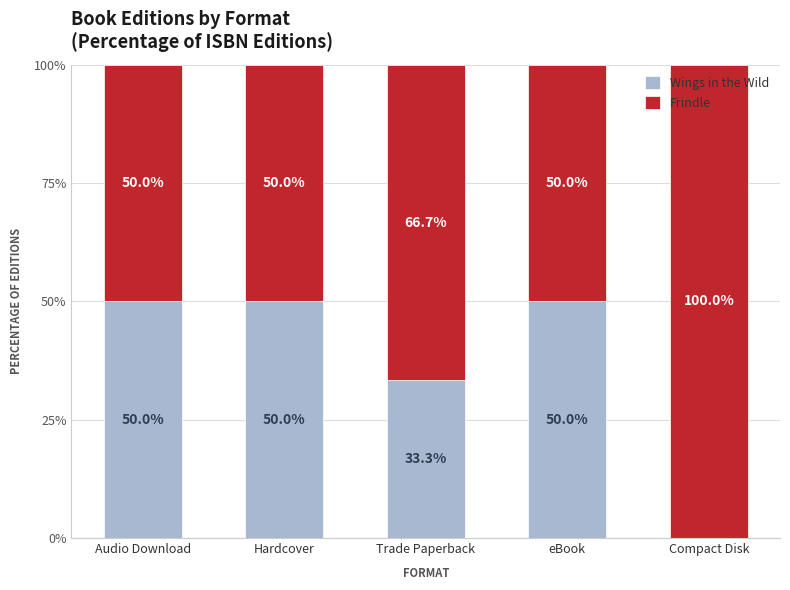

What is the total value across all series at Hardcover?

100.0